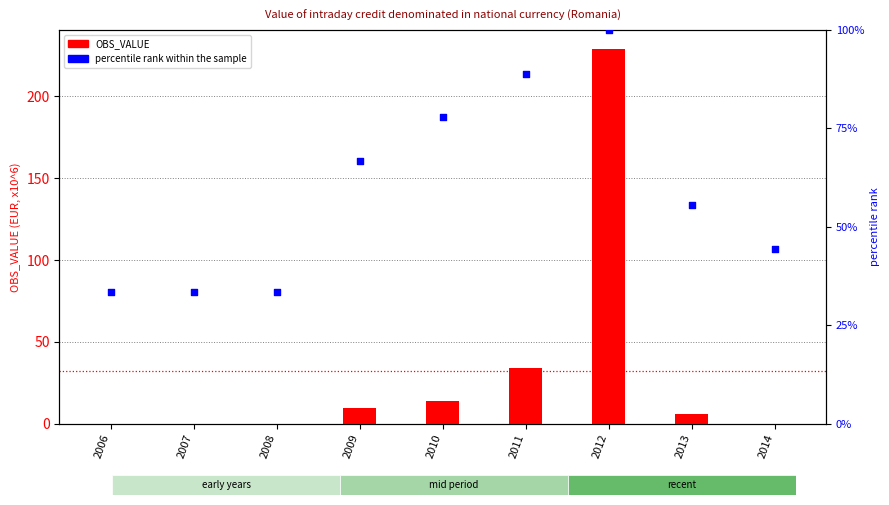

What is the total value across all series at 2011?

122.8